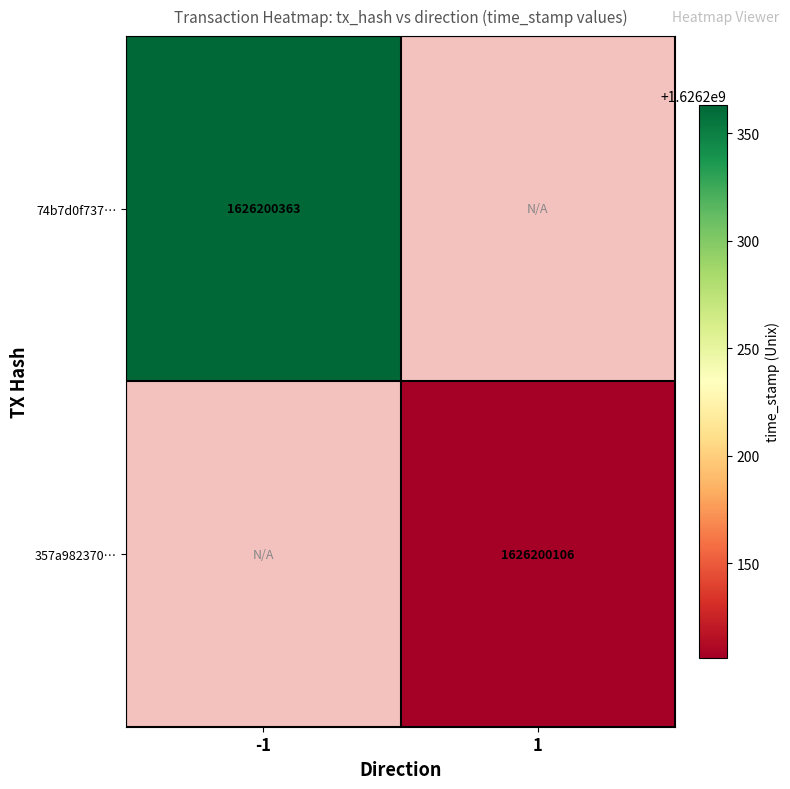

Which series has the largest range (max minus min)?

74b7d0f737bd128b90f4ea540542222f586f817